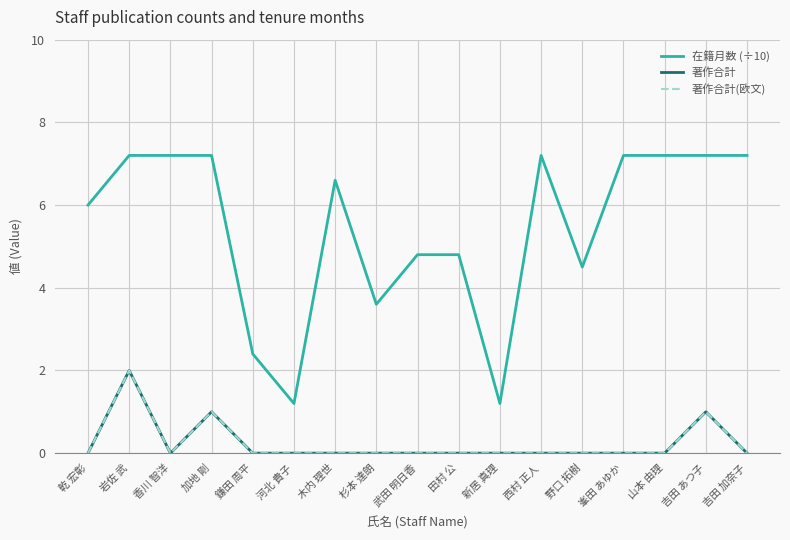

Which series has the widest spread of values?

在籍月数 (÷10)